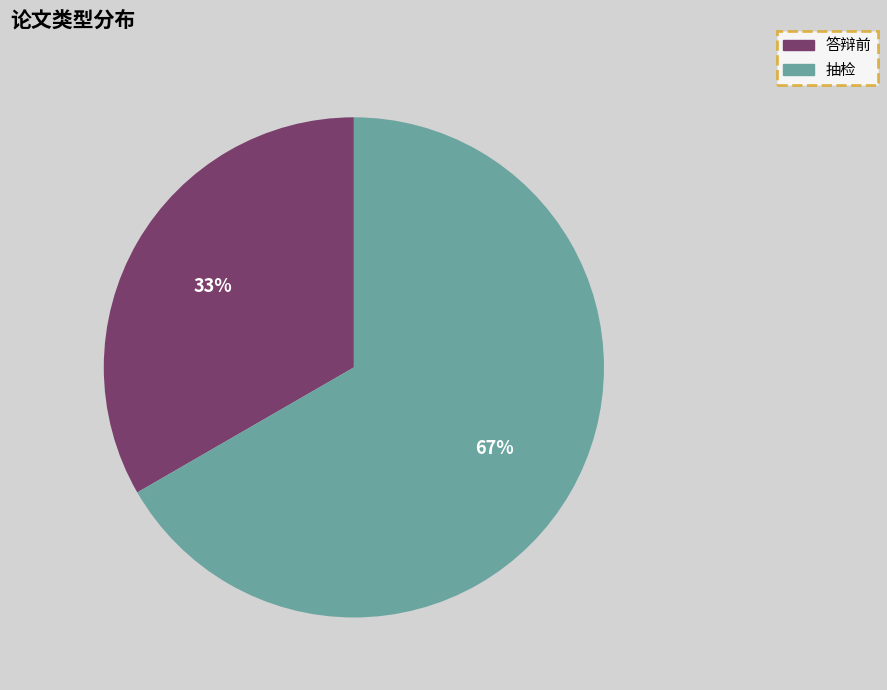

Approximately how many times larger is the value at 抽检 compared to 答辩前?

2.0